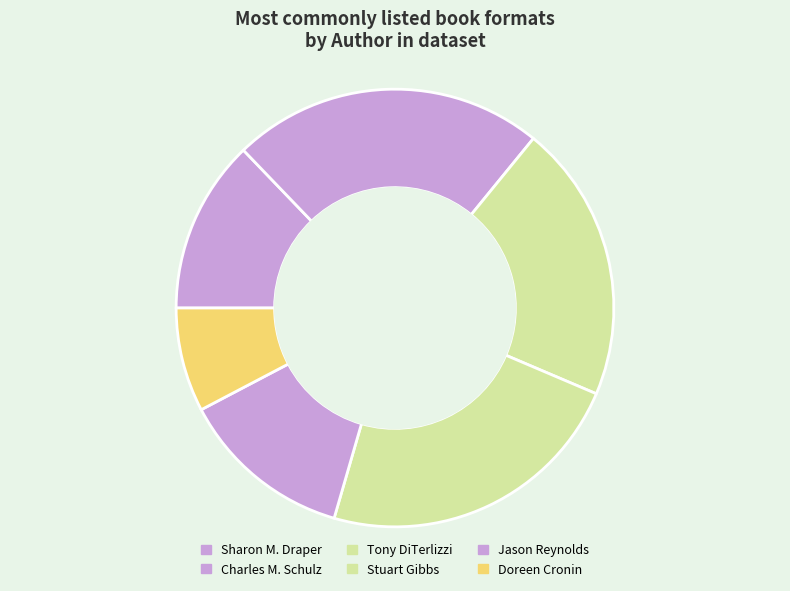

How many slices are in this pie chart?

6